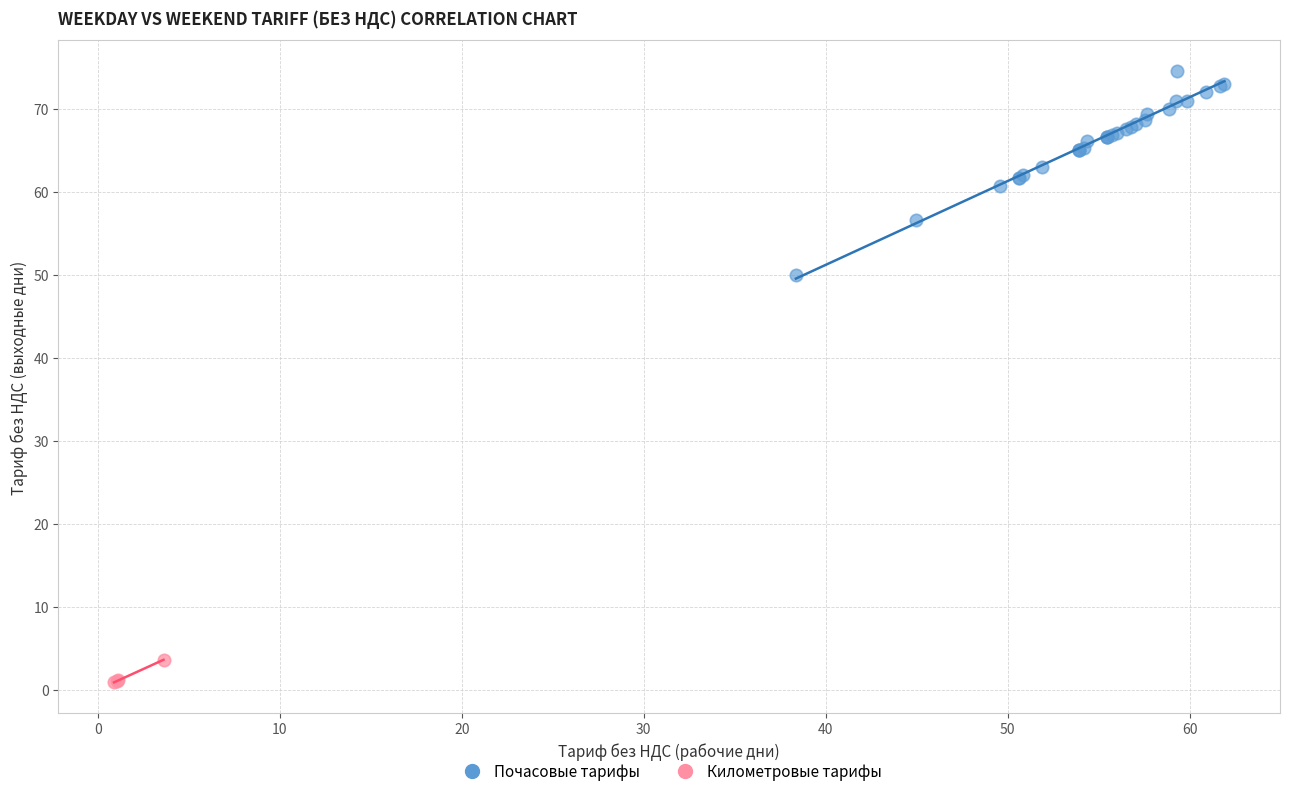

Which series has the largest Y range (max minus min)?

Почасовые тарифы